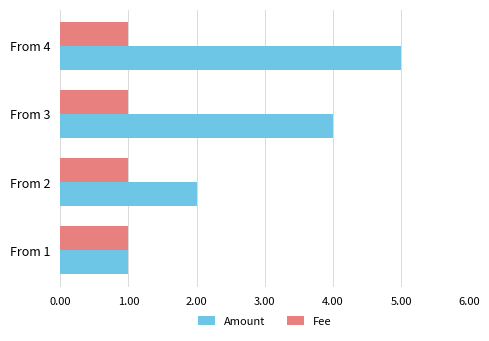

Is the value of Fee at From 1 greater than the value of Amount at From 2?

No